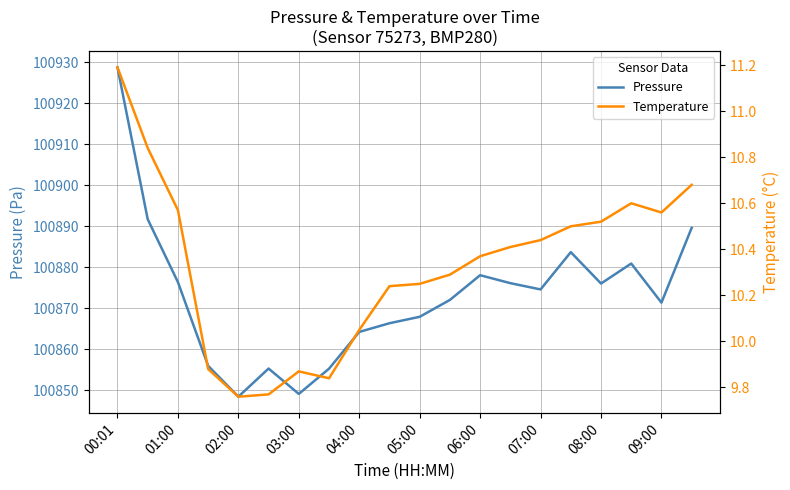

The Pressure series shows 100871.3 at 09:00. True or false?

True